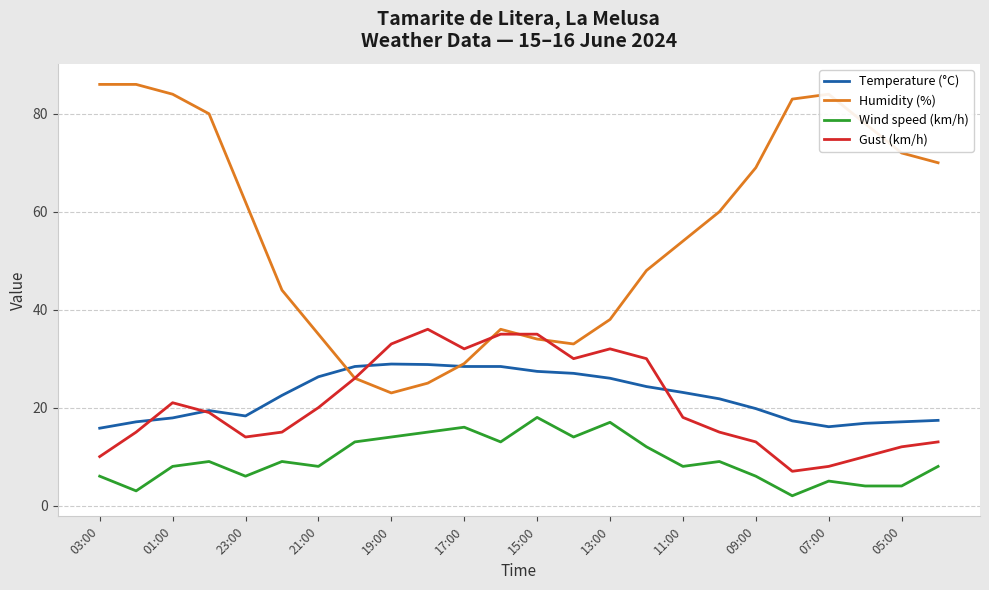

Which series has the largest range (max minus min)?

Humidity (%)